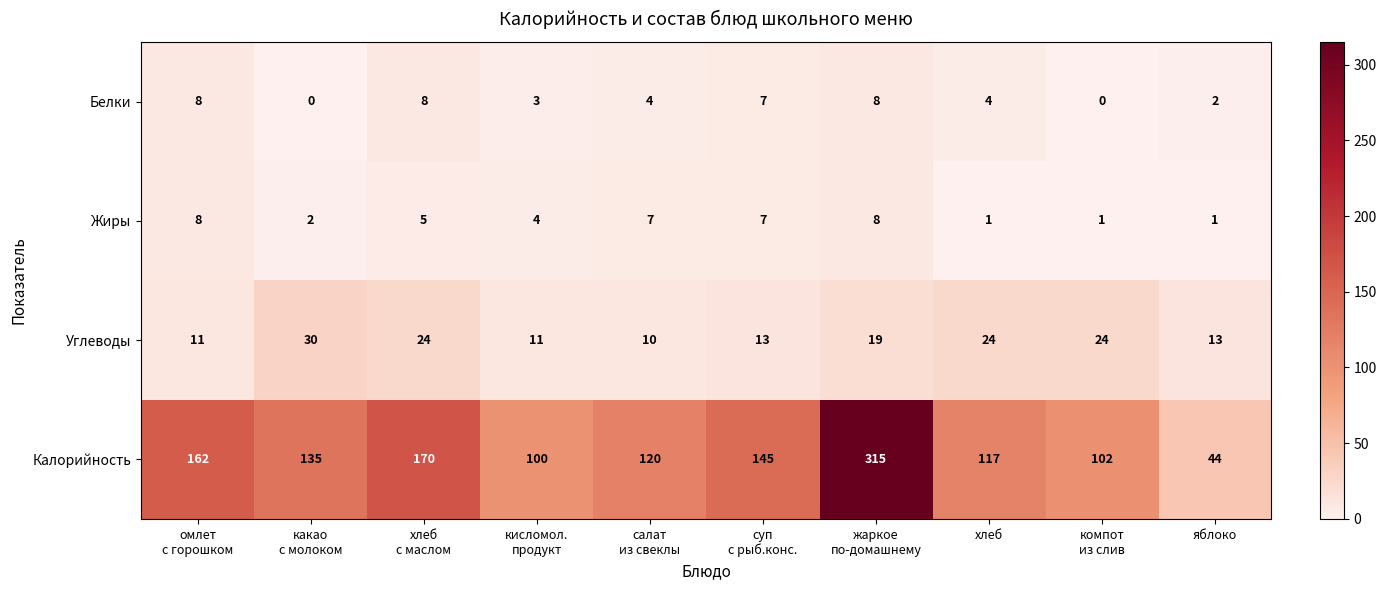

What is the difference between the highest and lowest values at омлет
с горошком?

154